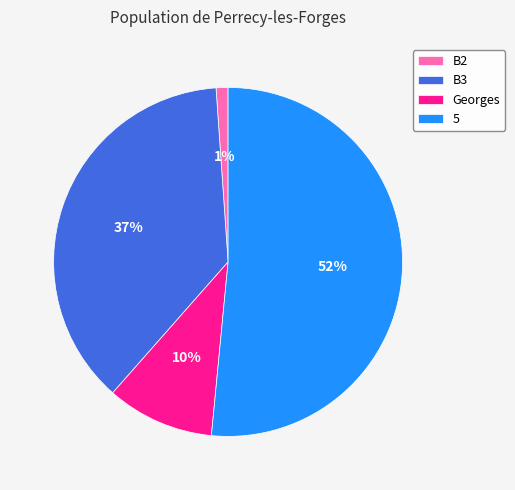

Which slice is the smallest?

B2